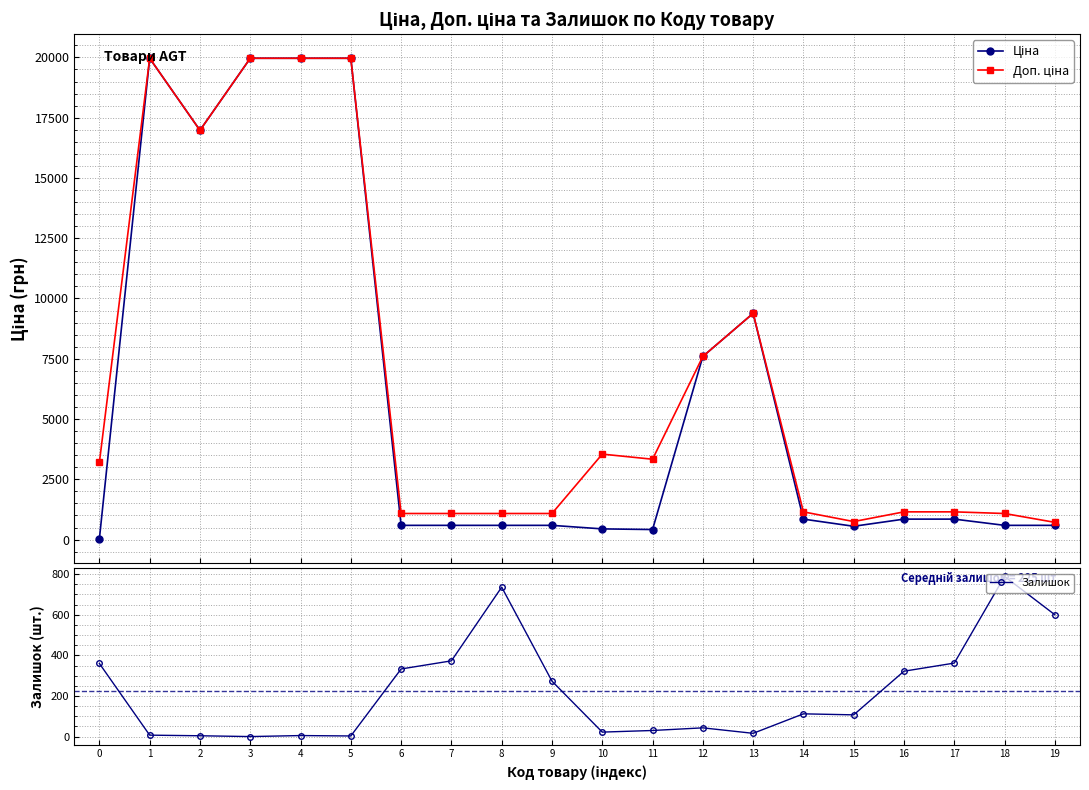

How many values in the Залишок series are below 112?

10